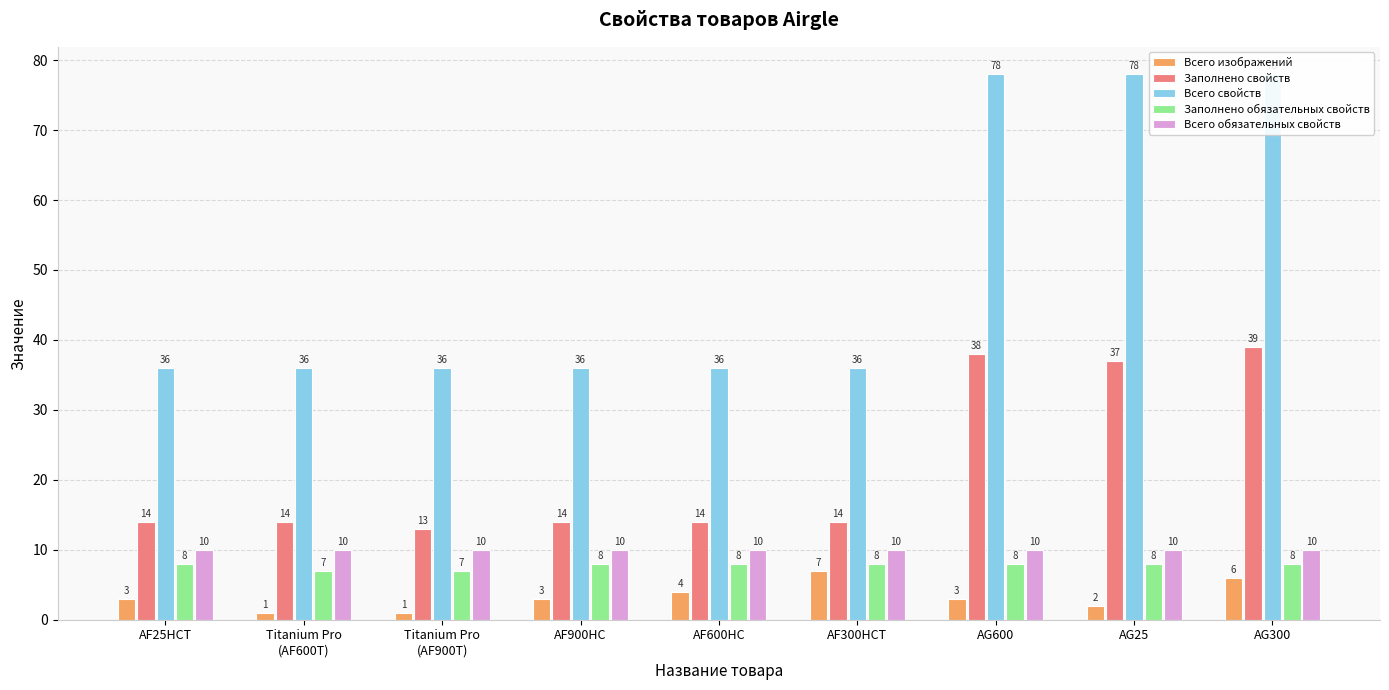

What are all the series names shown in the legend?

Всего изображений, Заполнено свойств, Всего свойств, Заполнено обязательных свойств, Всего обязательных свойств